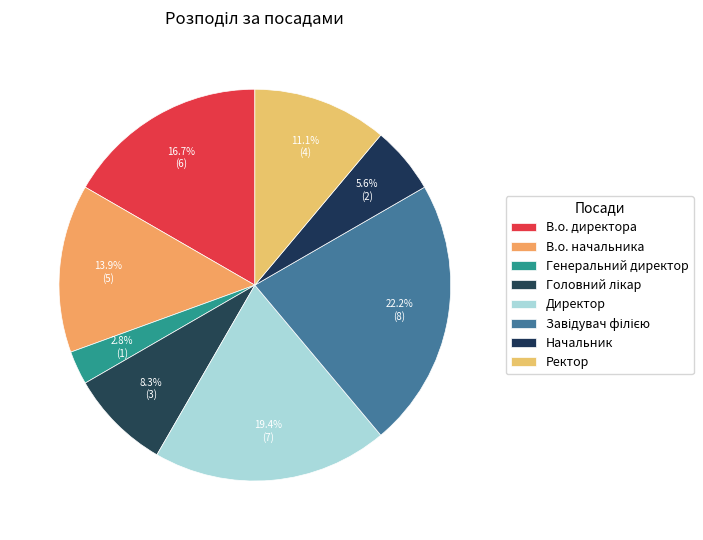

Is there any slice that represents more than half of the pie?

No